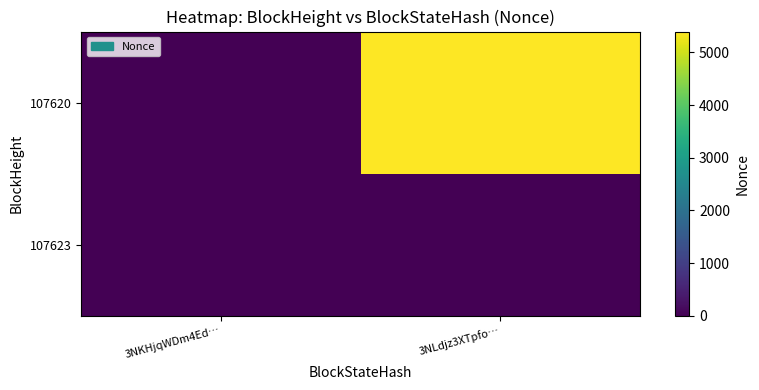

Reading left to right, what are all the values shown in this chart?

107623: 3NKHjqWDm4Ed…=0	3NLdjz3XTpfo…=0
107620: 3NKHjqWDm4Ed…=0	3NLdjz3XTpfo…=5397